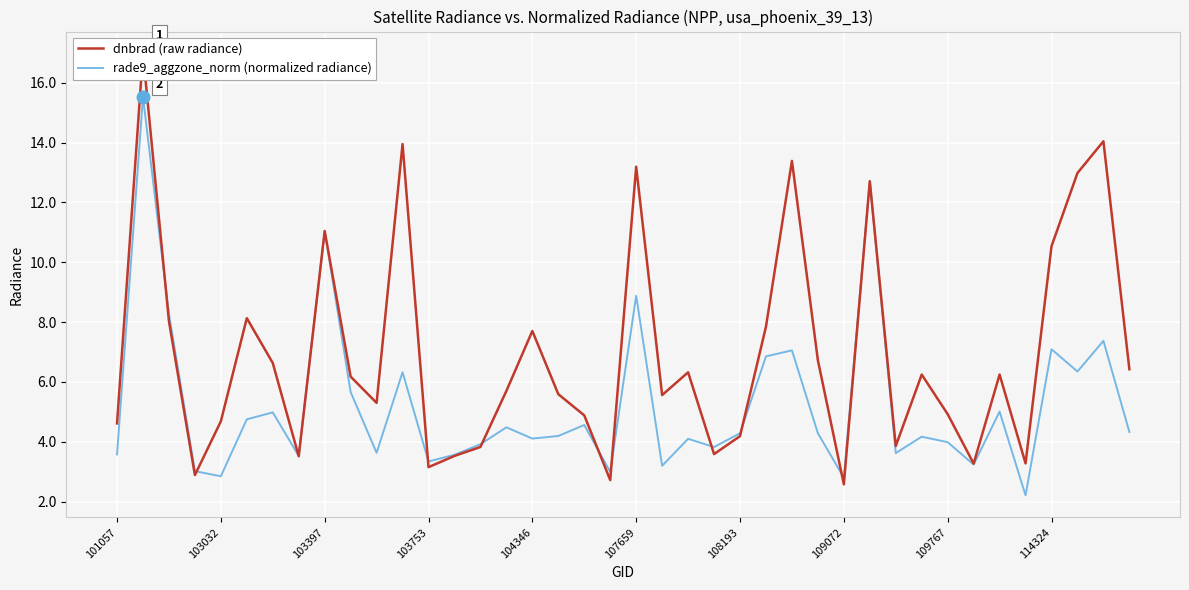

What are all the series names shown in the legend?

dnbrad (raw radiance), rade9_aggzone_norm (normalized radiance)